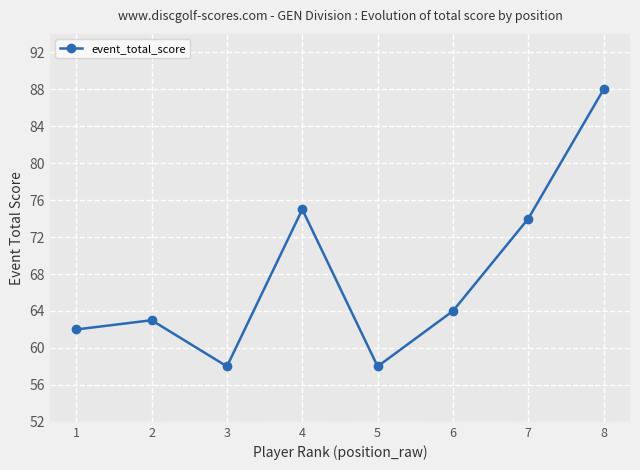

What is the maximum value shown in the chart?

88